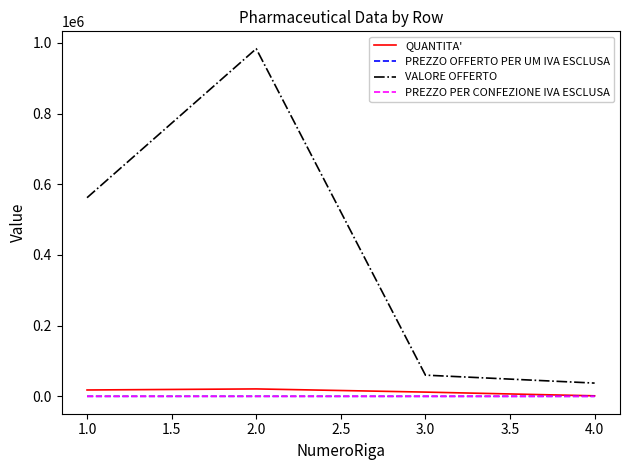

Which category has the highest value across all series?

2.0